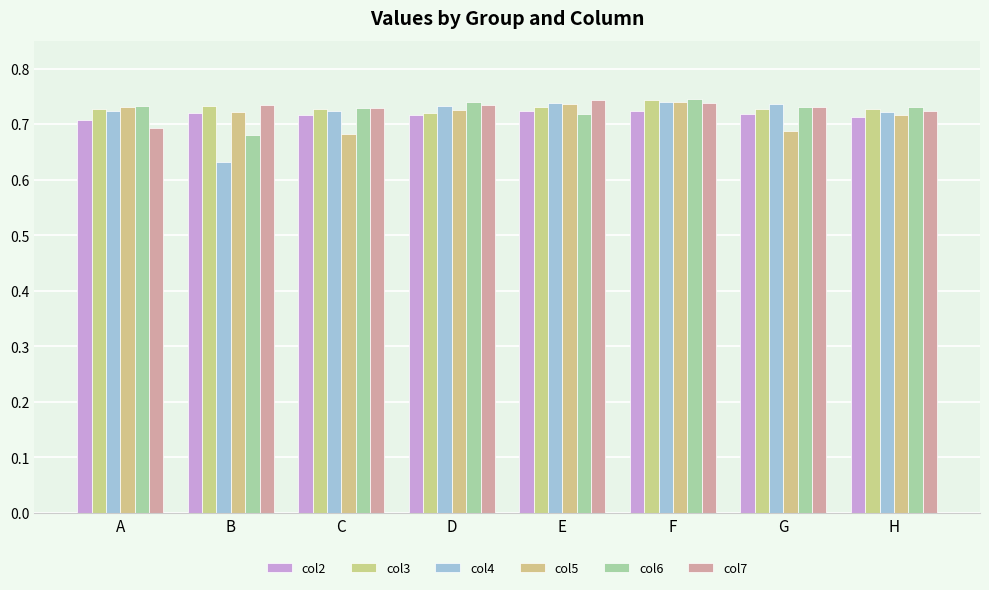

Which has a higher value, C or E?

E